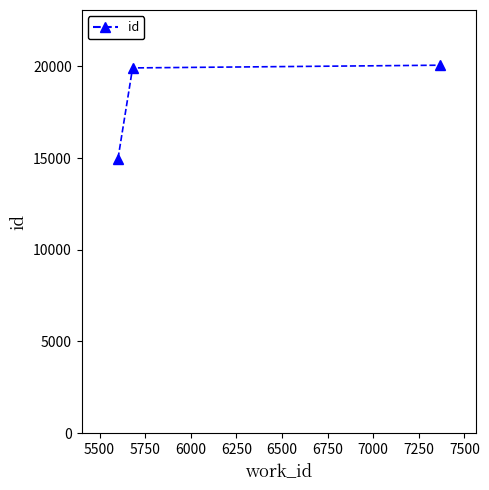

What is the maximum value shown in the chart?

20061